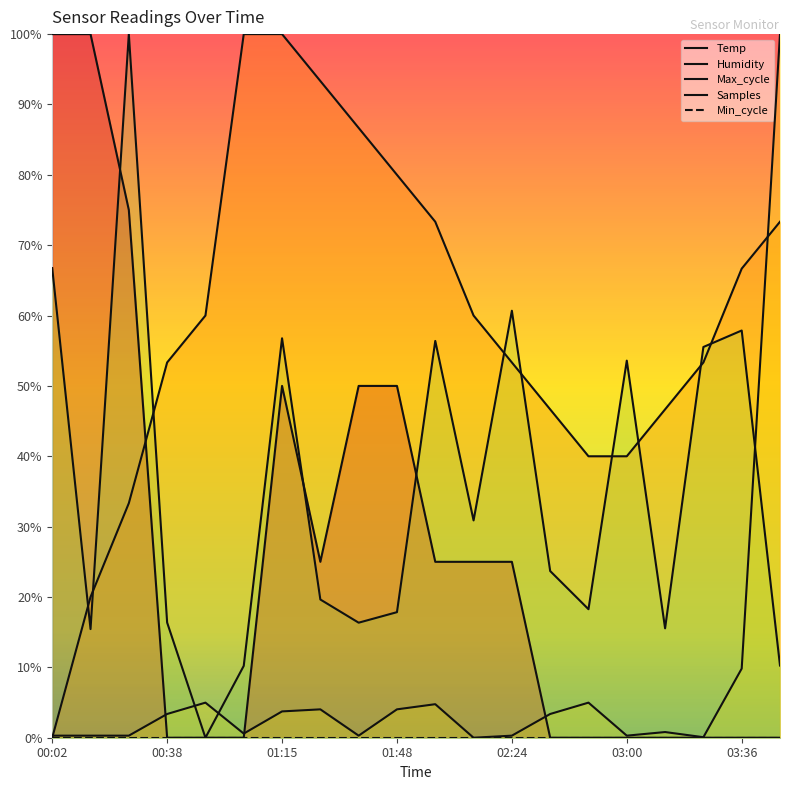

What are all the series names shown in the legend?

Temp, Humidity, Max_cycle, Samples, Min_cycle